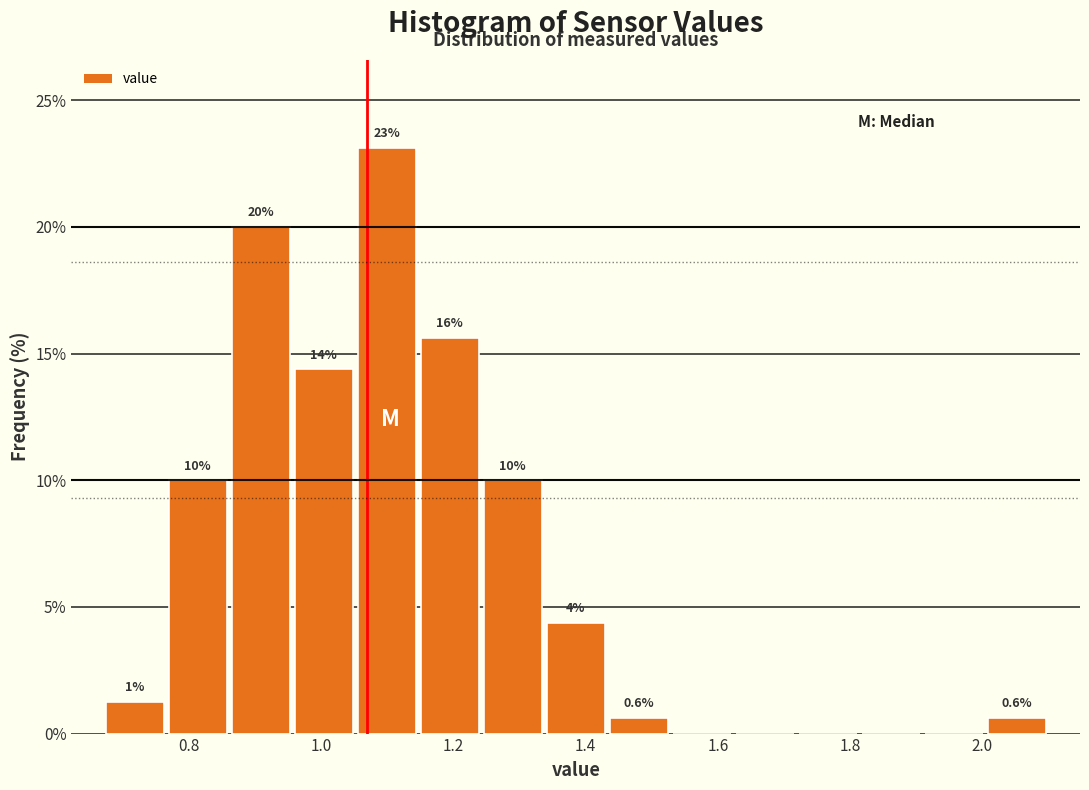

Over which range of the x-axis is the bar tallest?

1.06 to 1.14